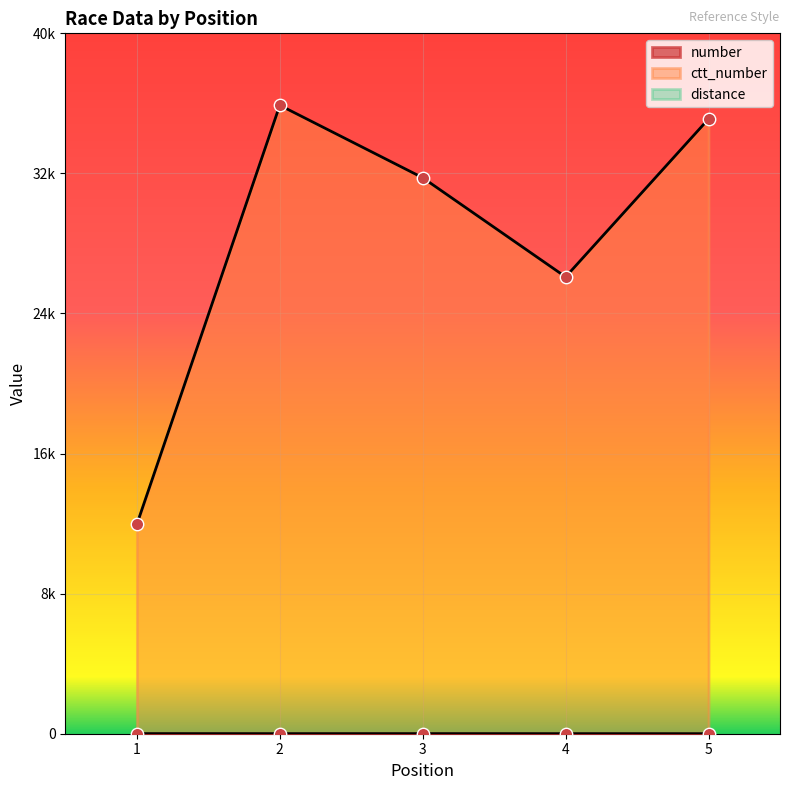

Which series has the largest Y range (max minus min)?

ctt_number